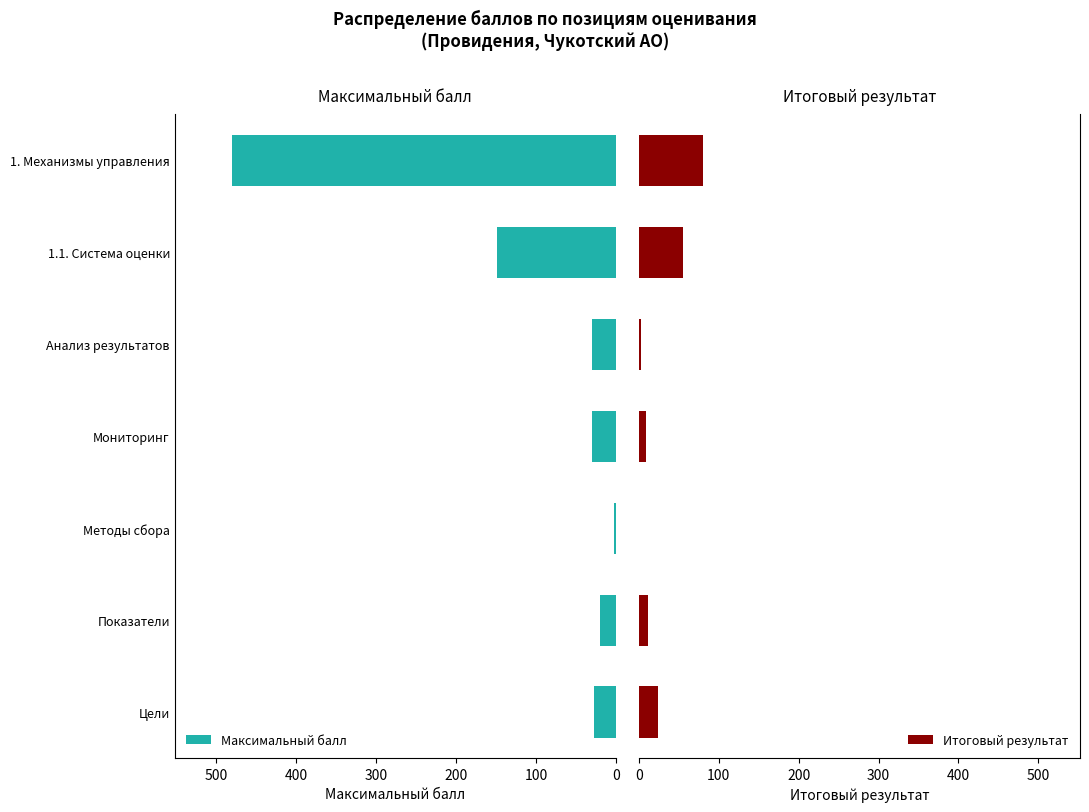

At how many categories does at least one series exceed 216?

1